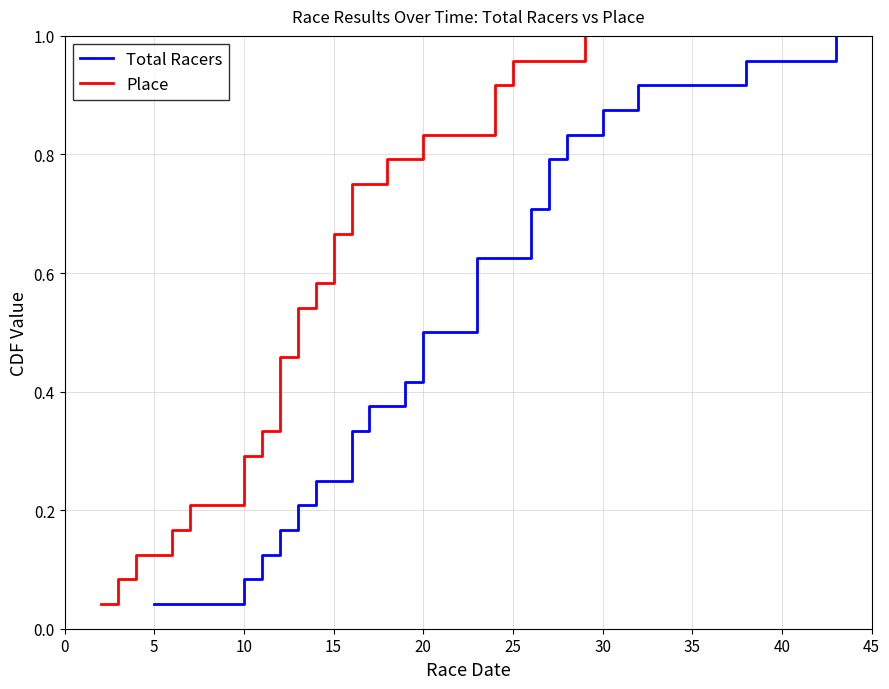

What is the average value of the Place series?

0.5